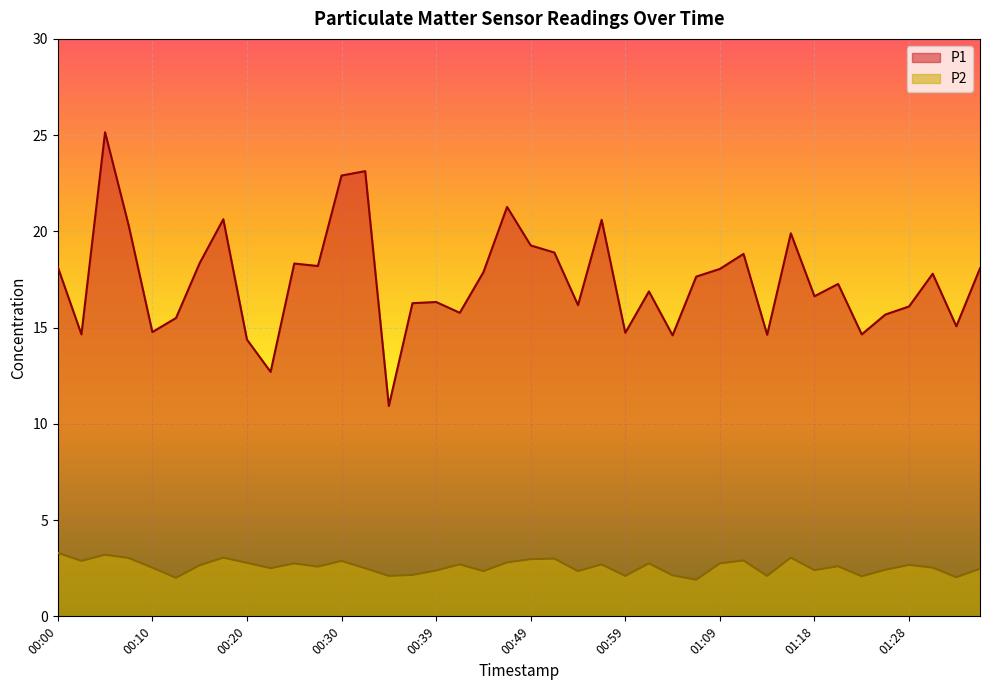

What are all the series names shown in the legend?

P1, P2